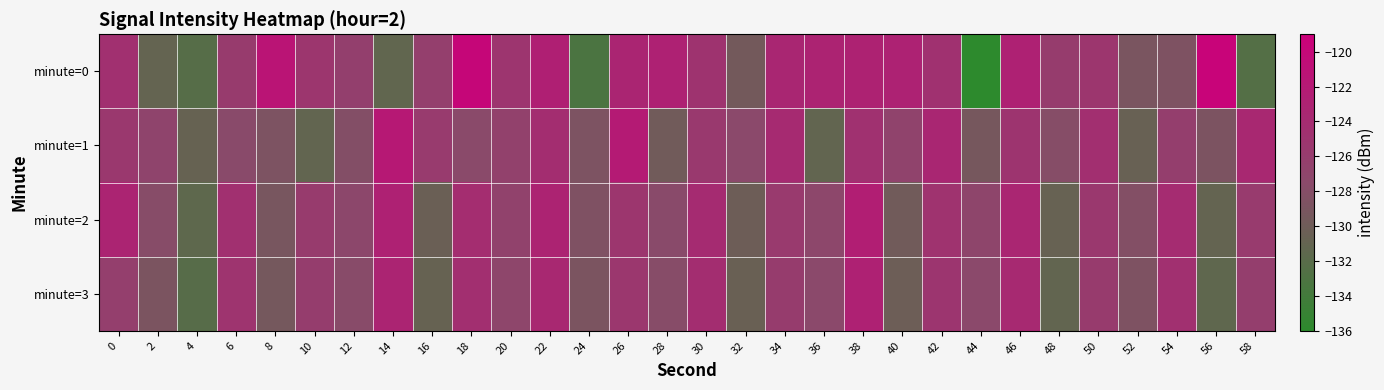

At which category does the chart reach its peak across all series?

56